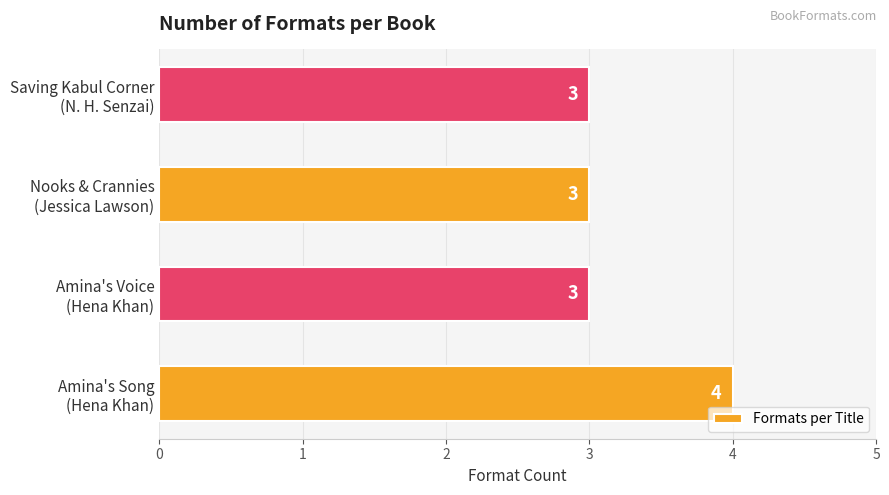

Reading top to bottom, list all the values displayed in this chart.

3	3	3	4